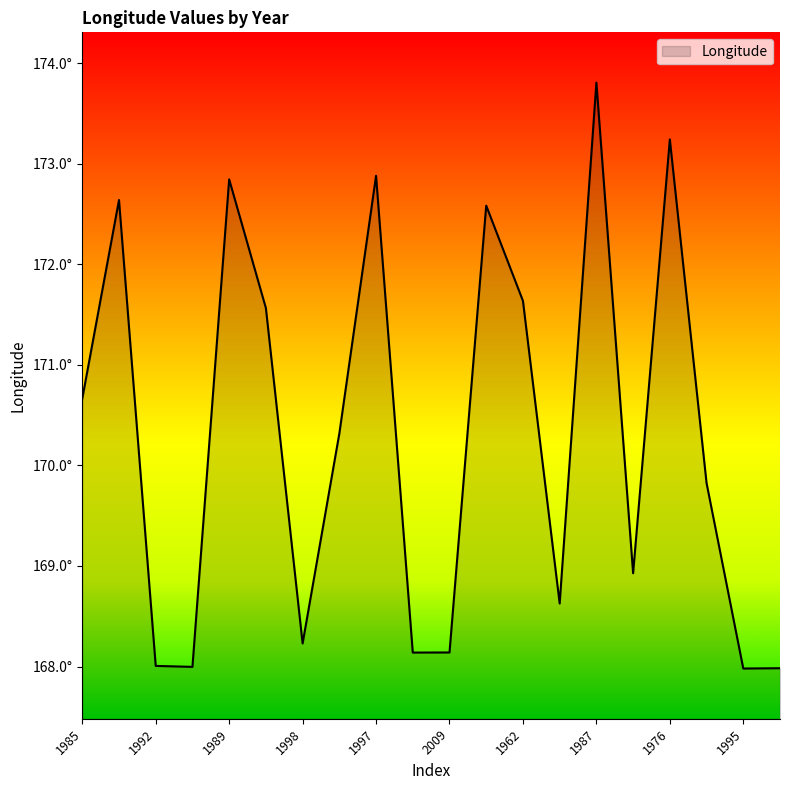

What is the sum of all values?

3406.0